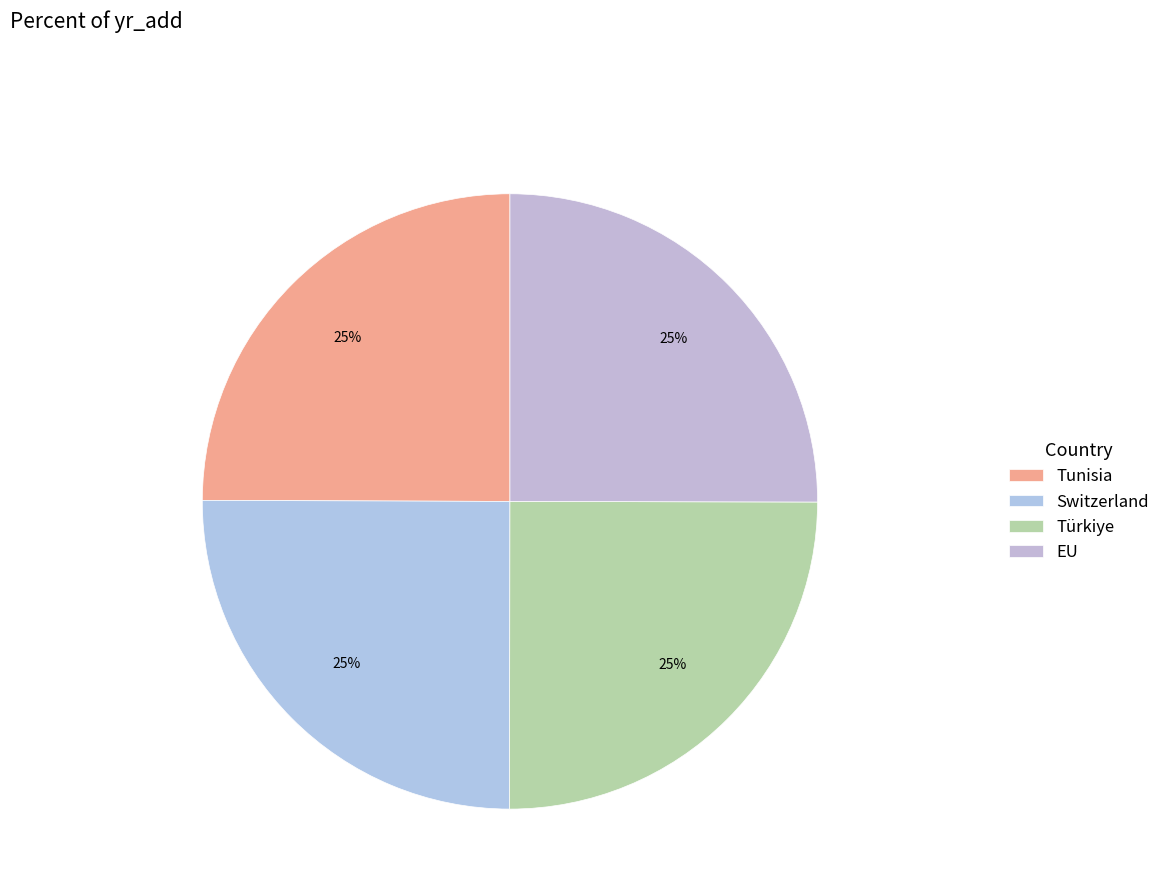

Rank the categories by value from lowest to highest.

Tunisia, Türkiye, Switzerland, EU